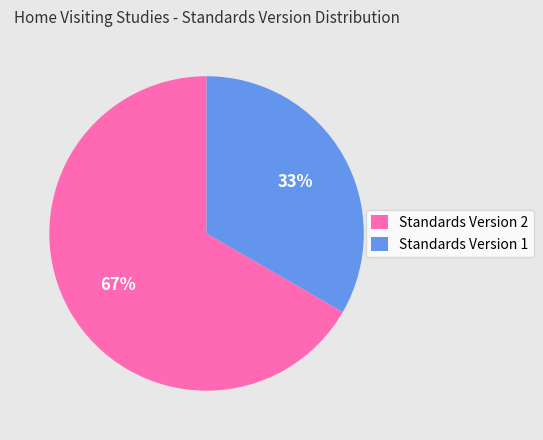

Is it true that Standards Version 1 is 33% of the pie?

True